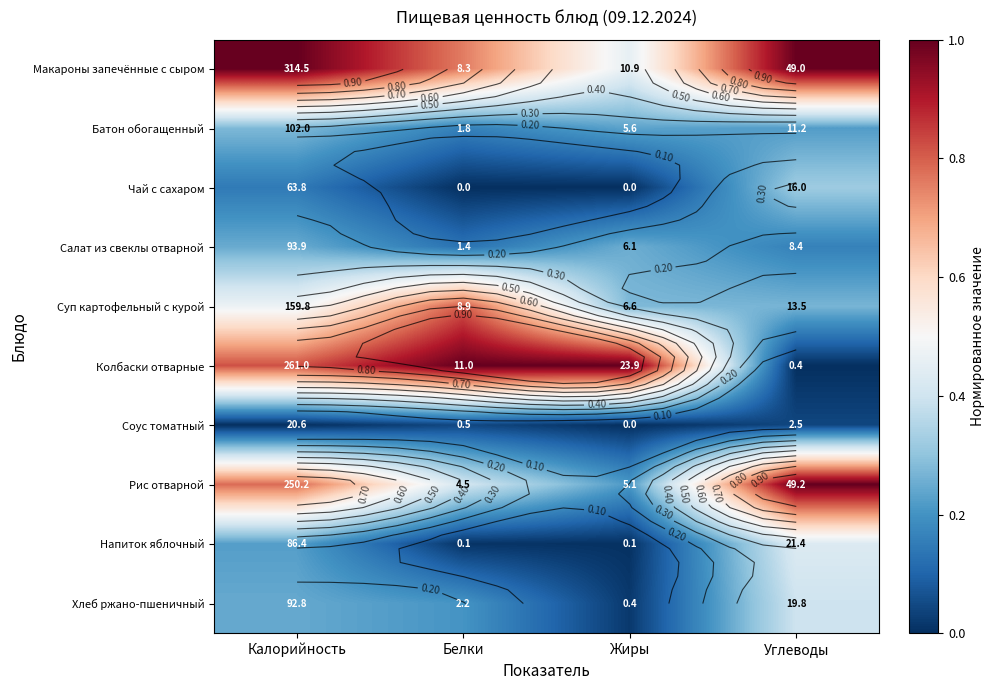

How many series are shown in this chart?

10